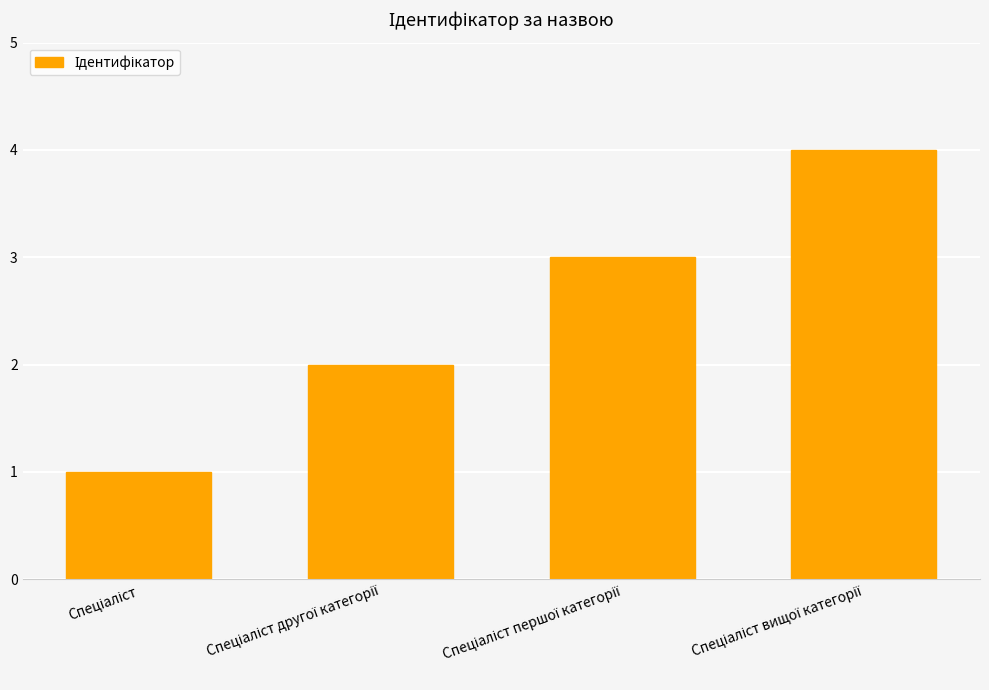

What is the greatest value displayed?

4